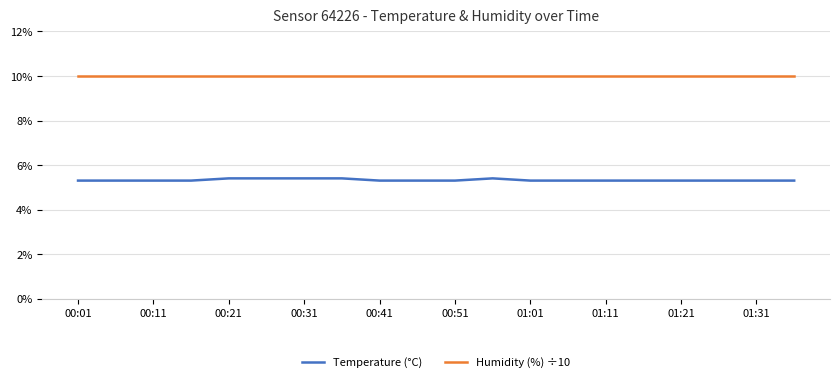

Which series has the largest total across all categories?

Humidity (%) ÷10